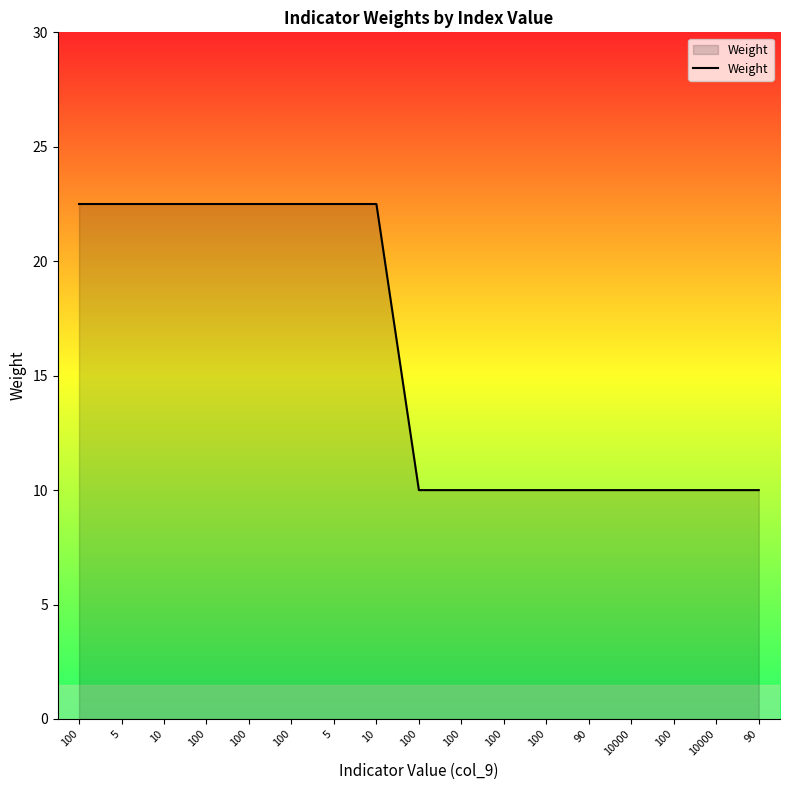

How many lines are shown in the chart?

1